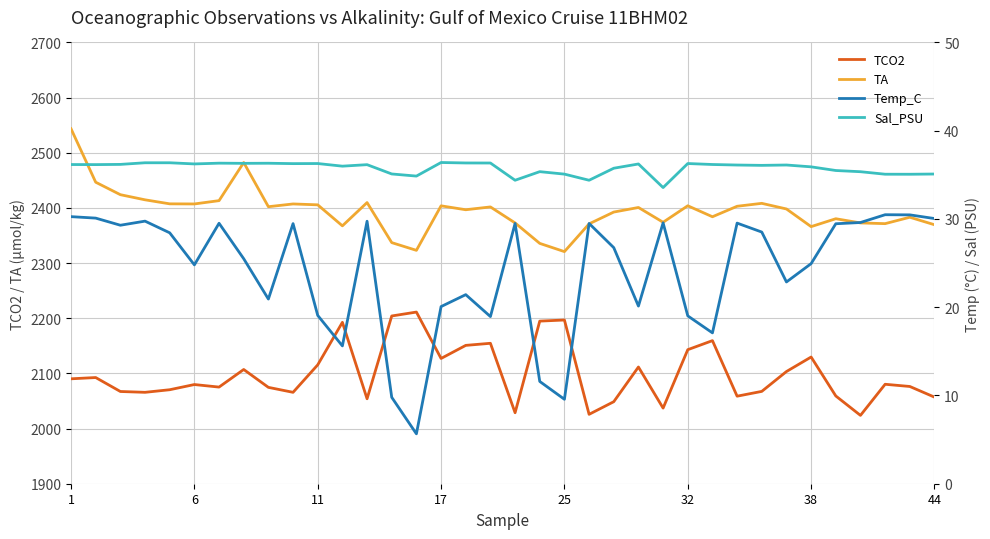

What is the difference between the Temp_C values at 16 and 28?

7.1